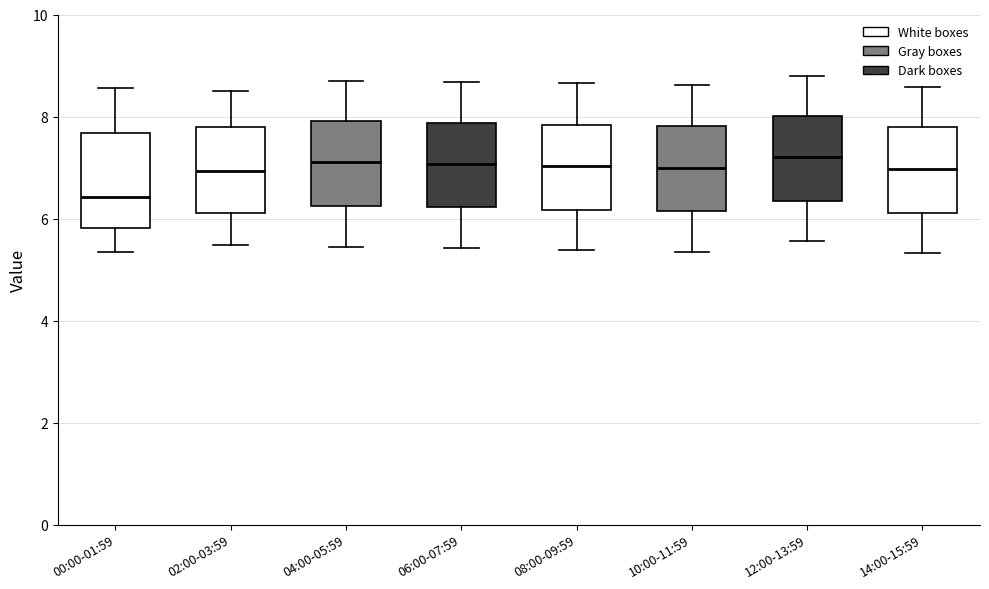

Reading left to right, transcribe this box plot: for each box, give where its median line is, the range the box spans, and where its two whiskers end, as read against the y-axis. The values are not printed on the chart, so give them approximately, as read against the axis.

00:00-01:59: median 6.4, box 5.8 to 7.6, whiskers 5.4 to 8.6
02:00-03:59: median 7.0, box 6.2 to 7.8, whiskers 5.4 to 8.6
04:00-05:59: median 7.2, box 6.2 to 8.0, whiskers 5.4 to 8.8
06:00-07:59: median 7.0, box 6.2 to 7.8, whiskers 5.4 to 8.6
08:00-09:59: median 7.0, box 6.2 to 7.8, whiskers 5.4 to 8.6
10:00-11:59: median 7.0, box 6.2 to 7.8, whiskers 5.4 to 8.6
12:00-13:59: median 7.2, box 6.4 to 8.0, whiskers 5.6 to 8.8
14:00-15:59: median 7.0, box 6.2 to 7.8, whiskers 5.4 to 8.6